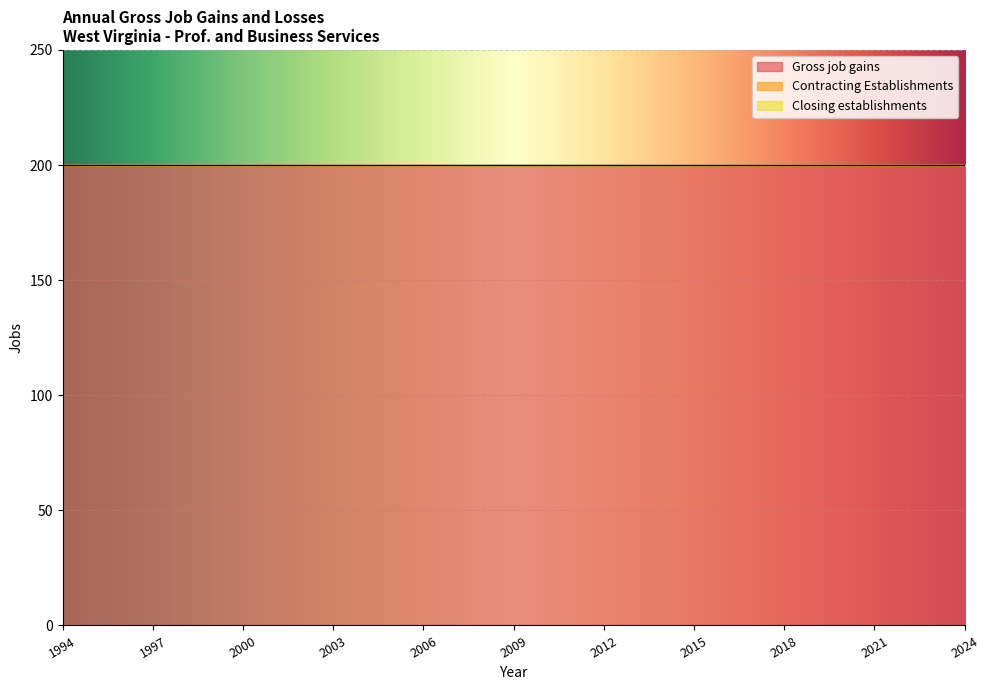

What is the sum of all Gross job gains values?

6200